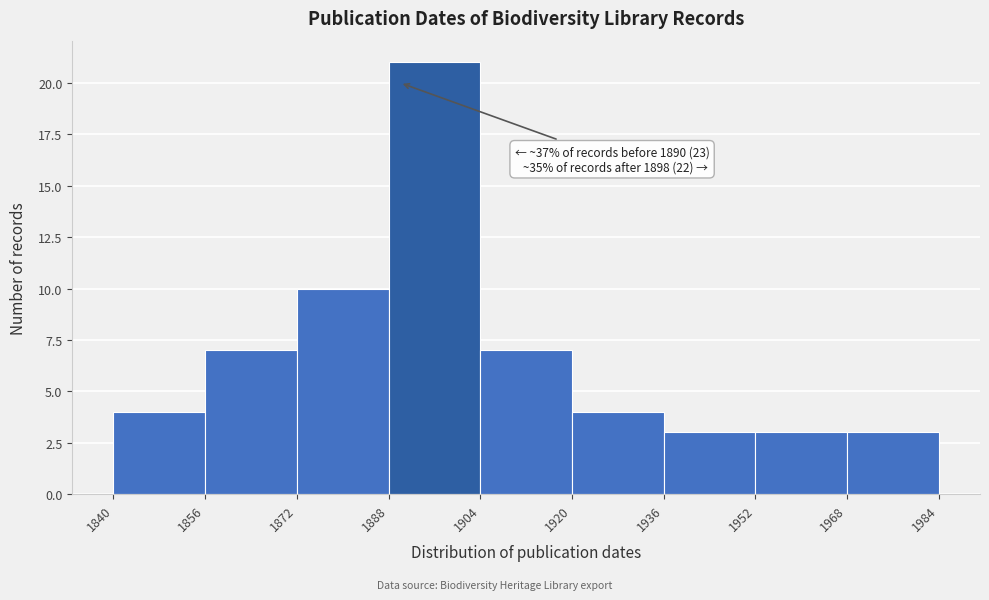

Which range on the x-axis has the tallest bar?

1888 to 1904